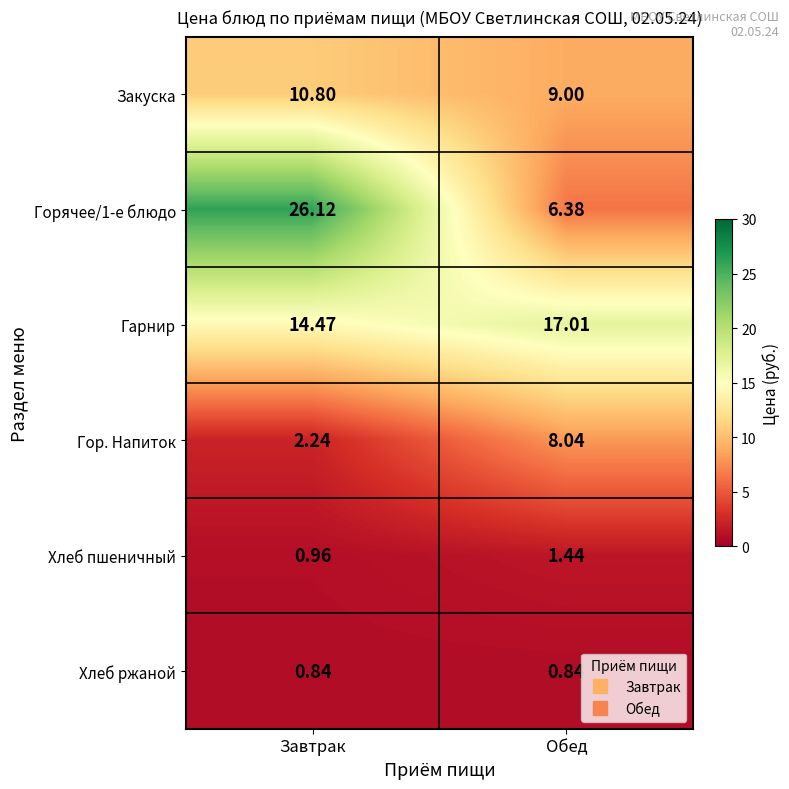

At which label does Закуска first exceed 10?

Завтрак